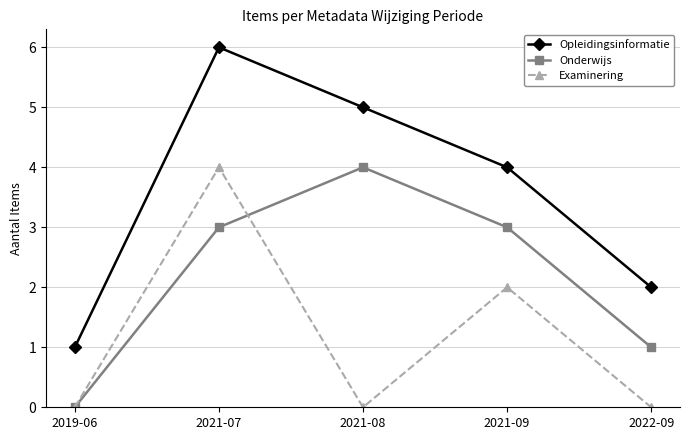

What is the sum of all Onderwijs values?

11